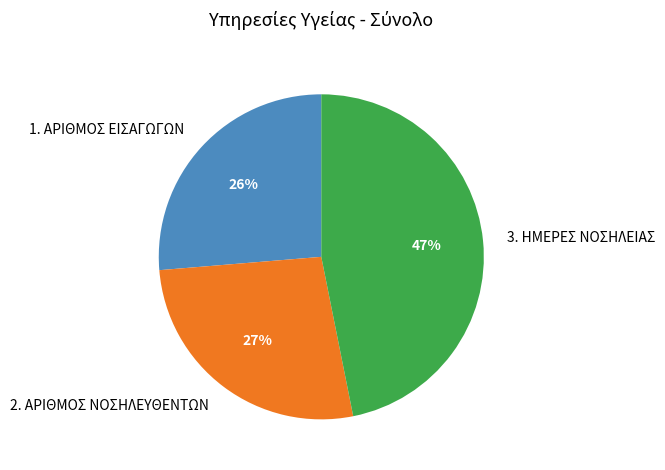

True or false: 3. ΗΜΕΡΕΣ ΝΟΣΗΛΕΙΑΣ accounts for 47% of the total.

True